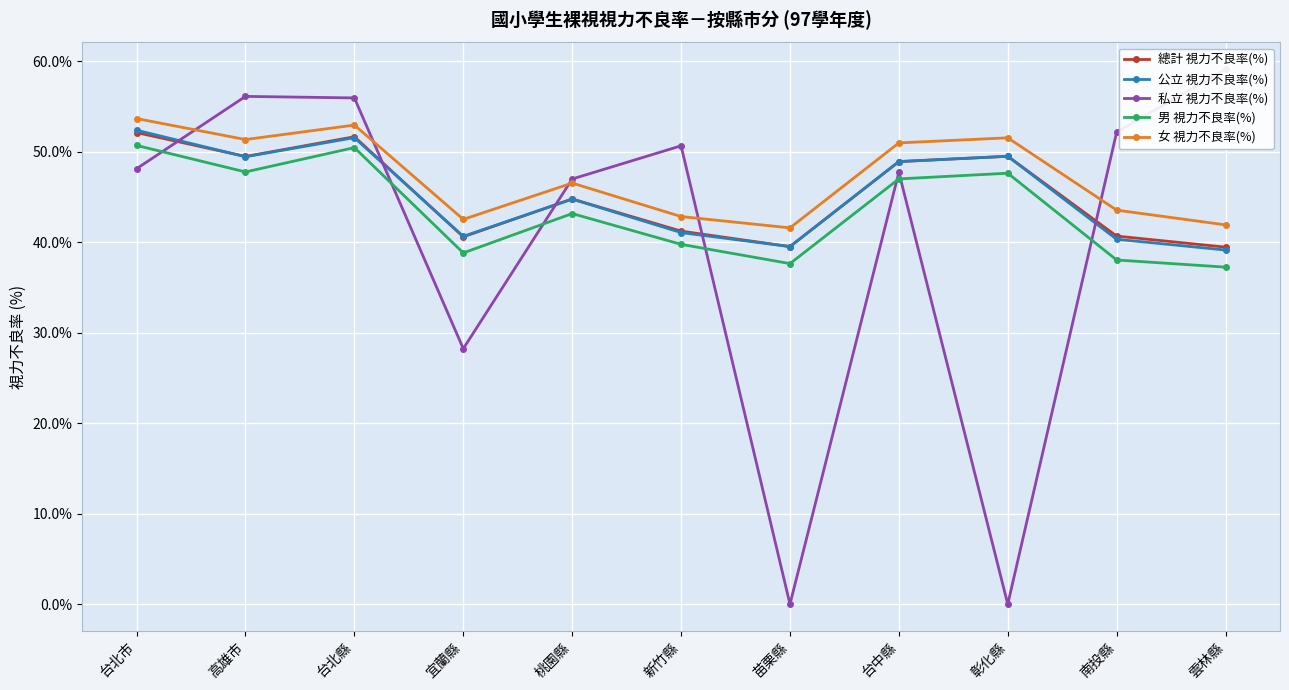

Where is 女 視力不良率(%) nearest to the value 47?

桃園縣